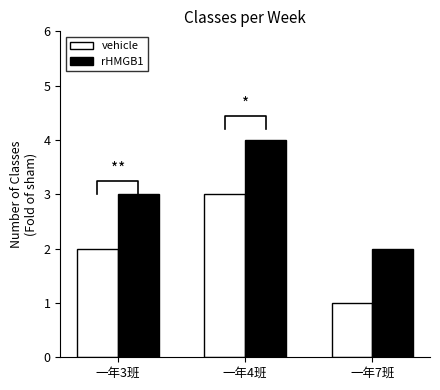

Which series has the widest spread of values?

vehicle